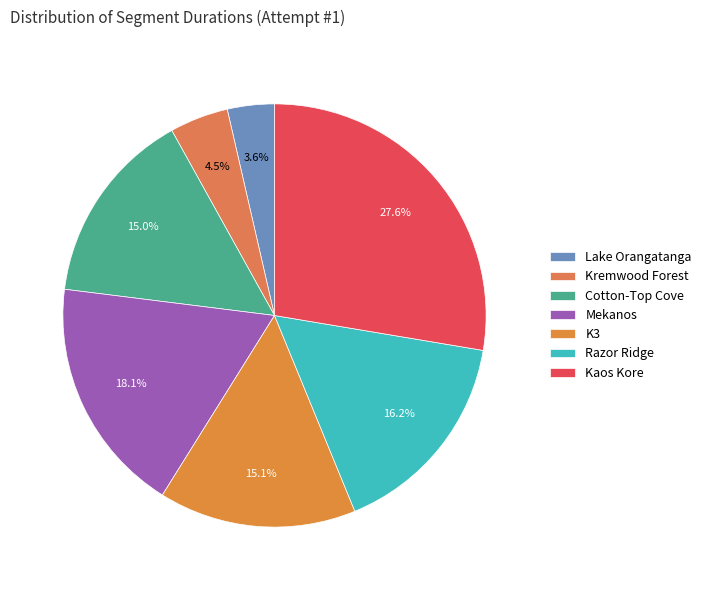

What is the smallest slice in the pie chart?

Lake Orangatanga